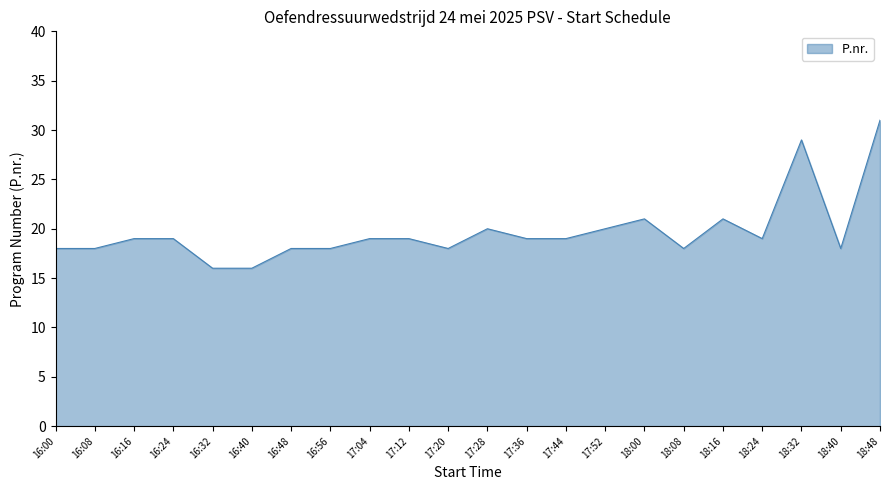

Between 16:24 and 17:52, which is larger?

17:52